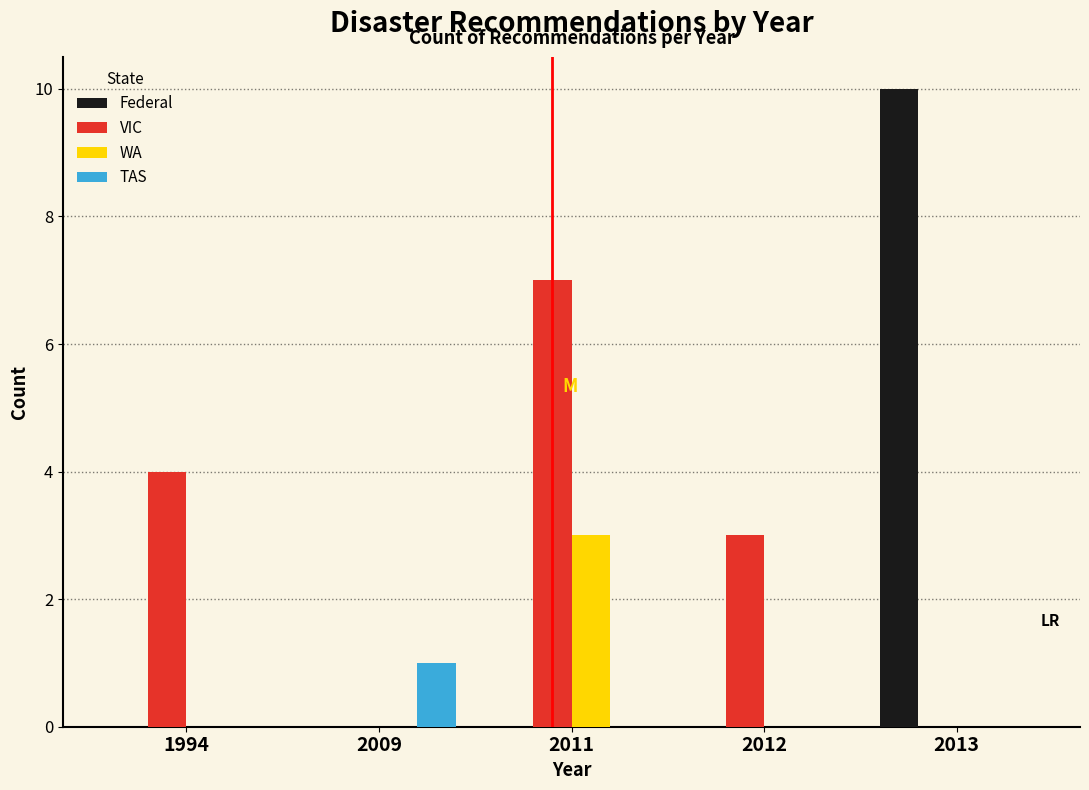

Reading right to left, extract all data points from this chart.

Federal: 2013=10	2012=0	2011=0	2009=0	1994=0
VIC: 2013=0	2012=3	2011=7	2009=0	1994=4
WA: 2013=0	2012=0	2011=3	2009=0	1994=0
TAS: 2013=0	2012=0	2011=0	2009=1	1994=0